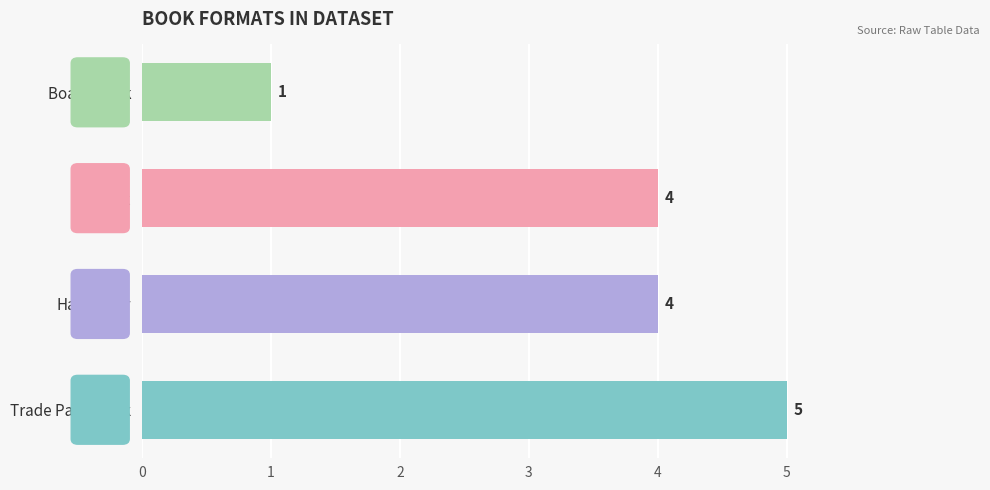

Count the values in the range 4 to 5.

3